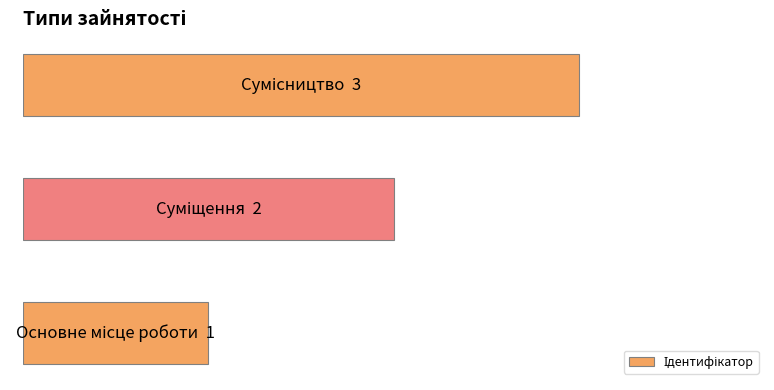

Count the values in the range 1 to 3.

3